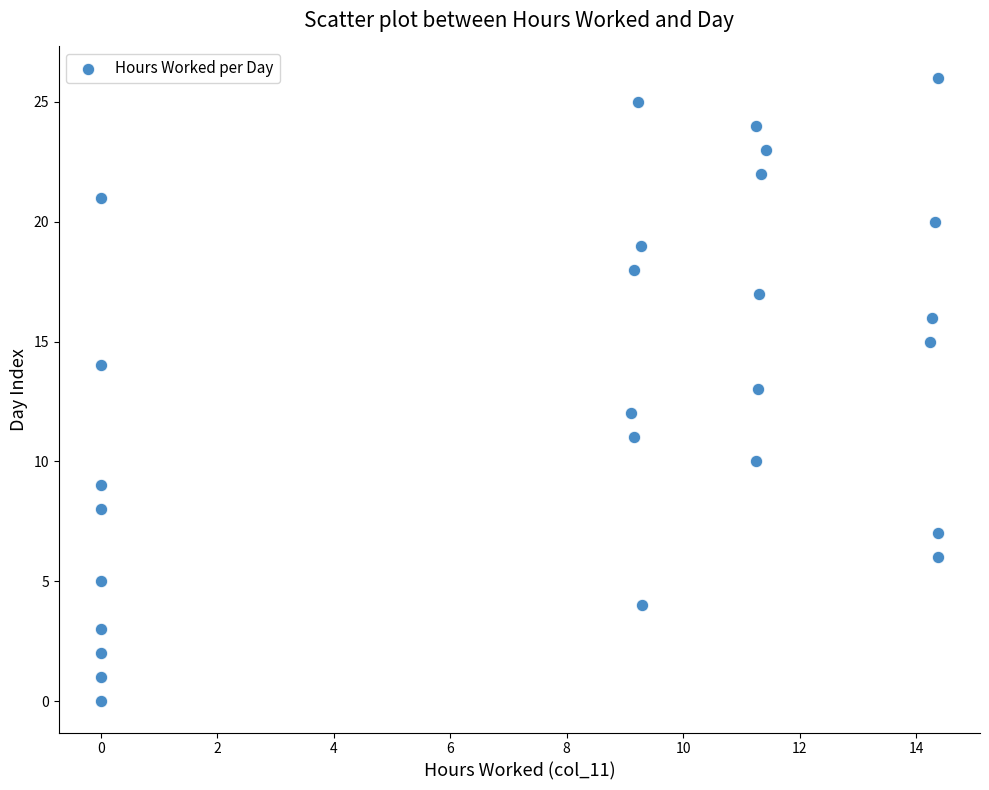

What is the range of Y values (max minus min)?

26